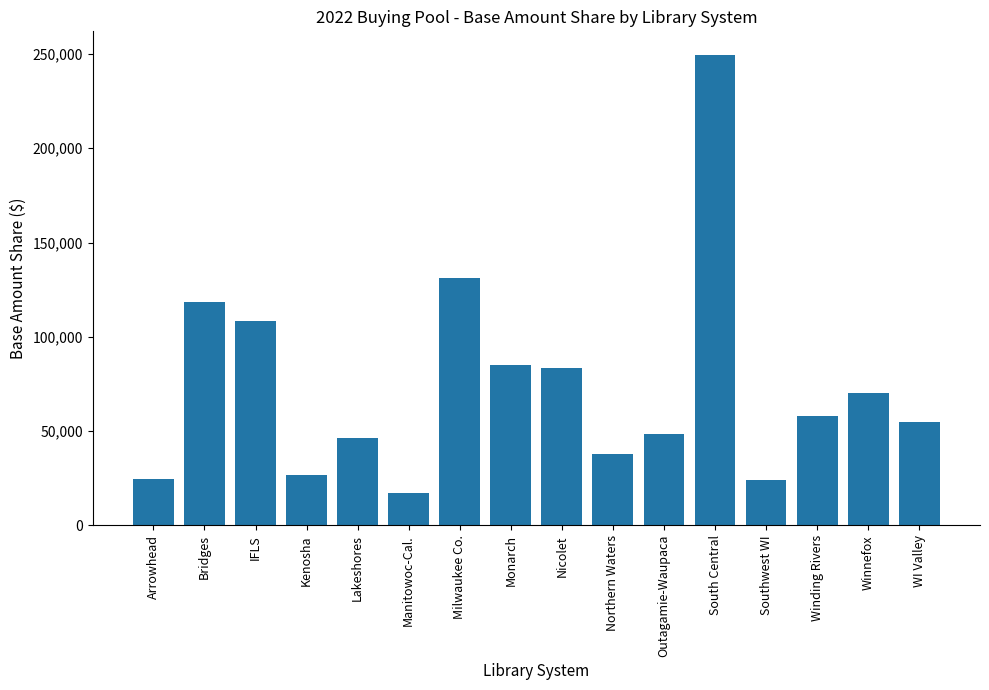

The value at WI Valley is 55039.7. True or false?

True